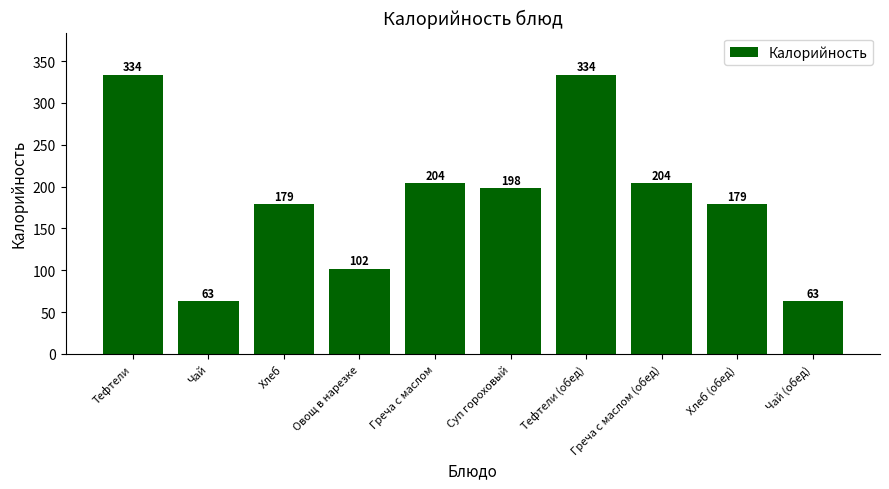

Where is the data nearest to the value 198?

Суп гороховый